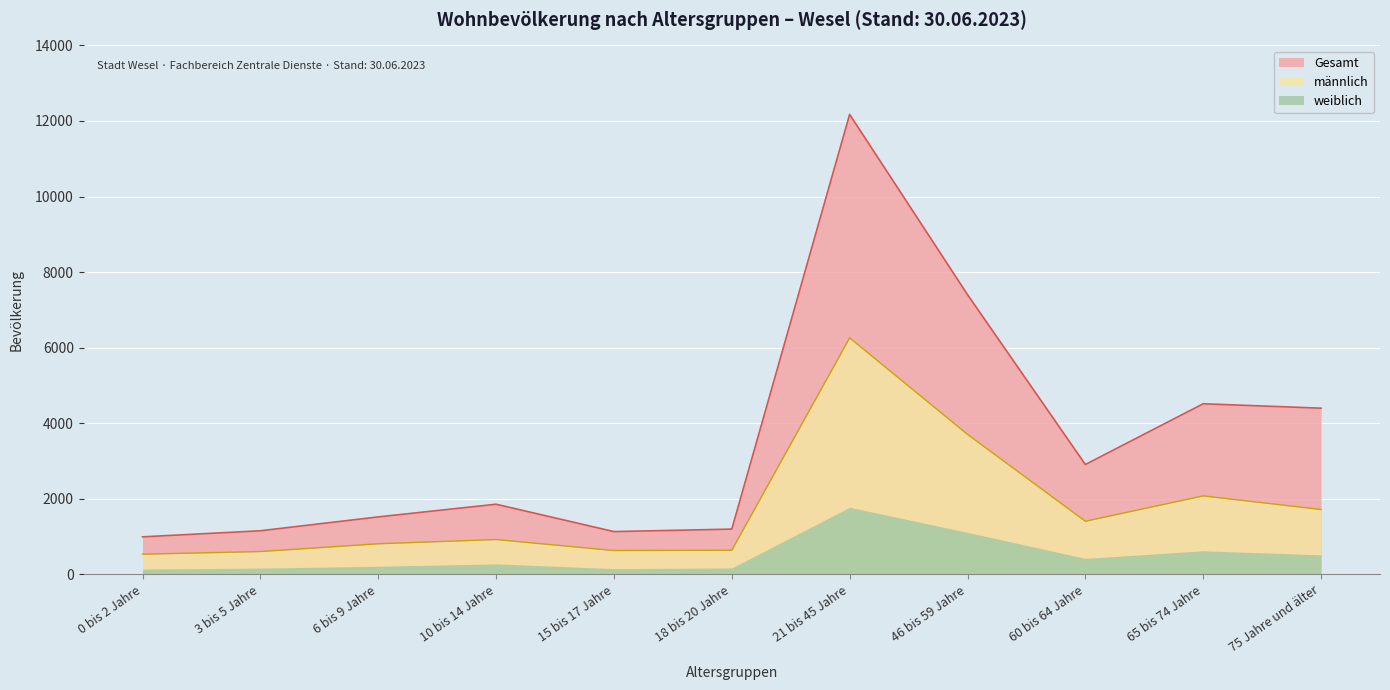

What is the label of the 11th point from the left?

75 Jahre und älter